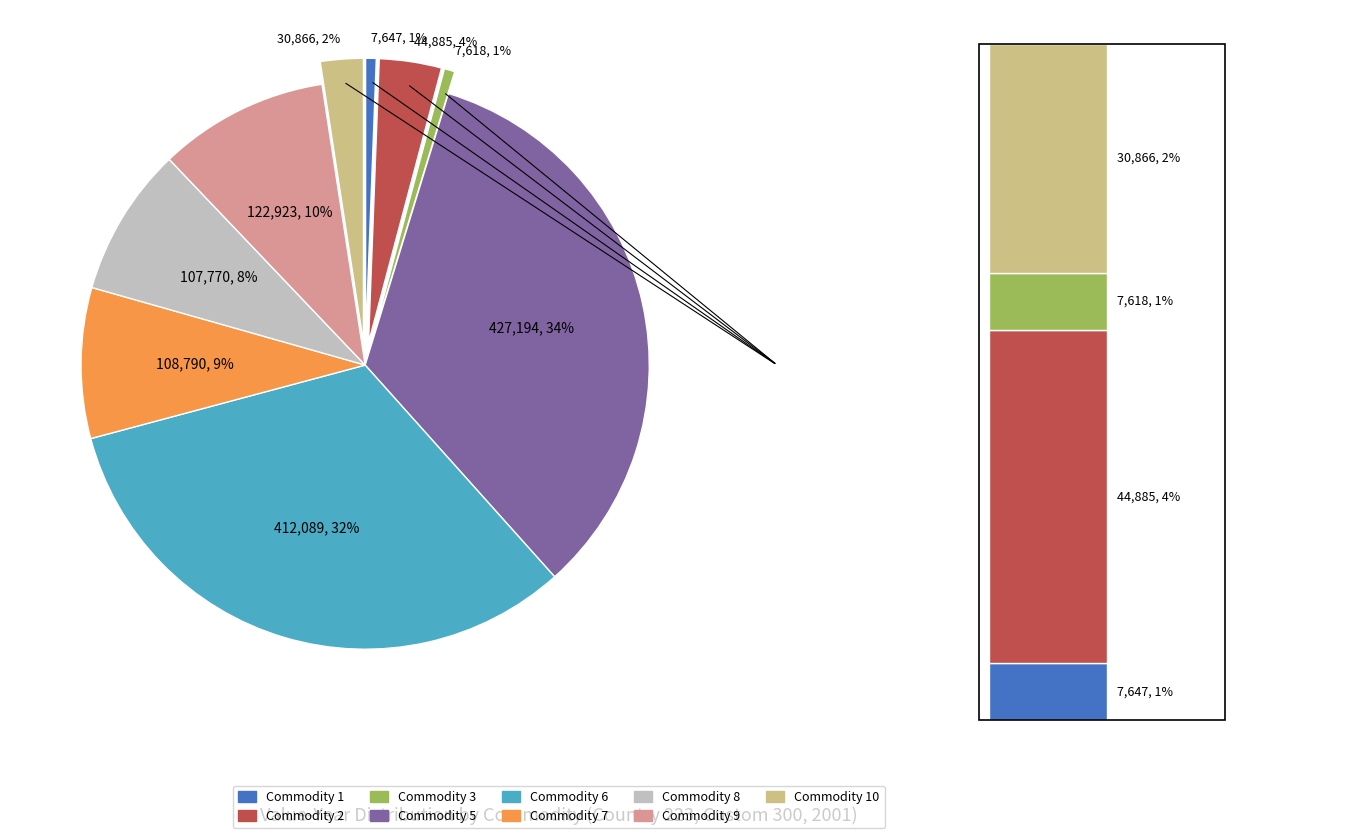

What is the smallest slice in the pie chart?

Commodity 3